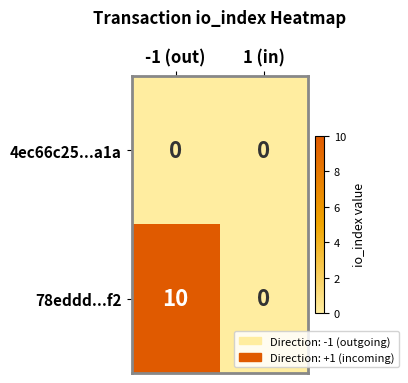

What is the maximum value shown in the chart?

10